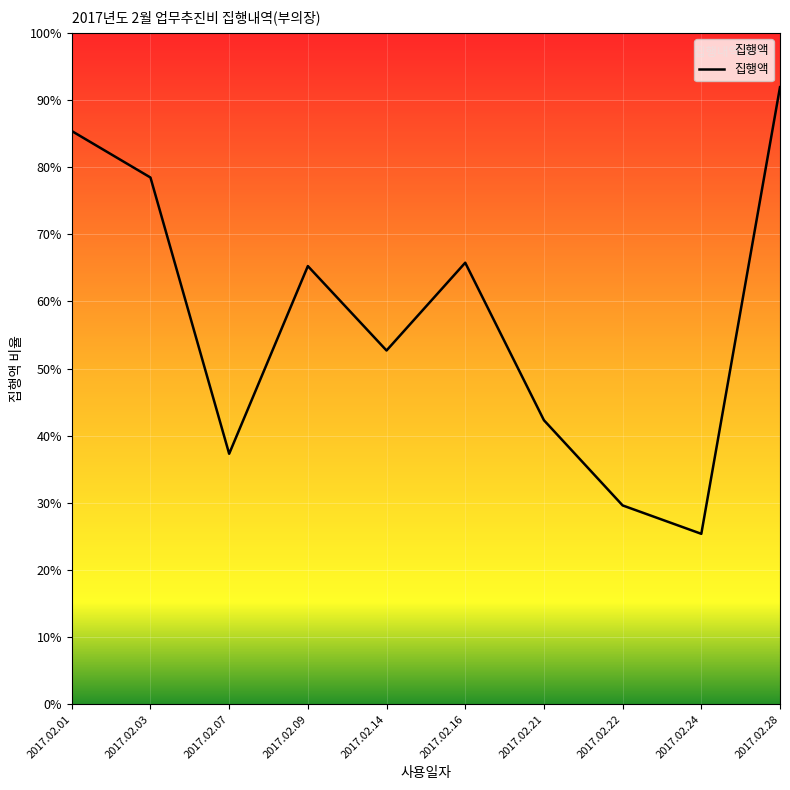

True or false: the data has more than 1 interior local peaks.

True